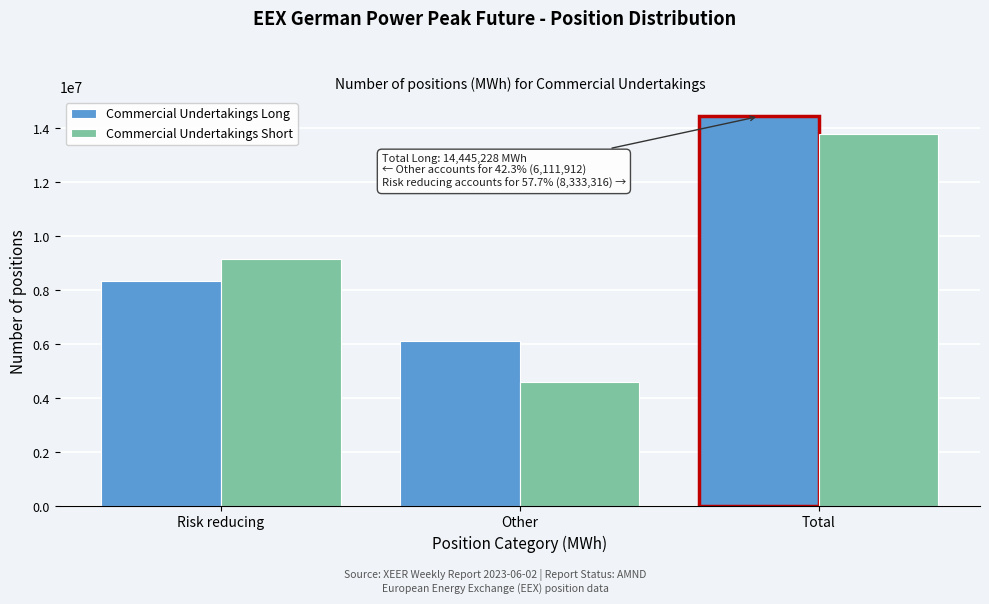

Reading left to right, what are all the values shown in this chart?

Commercial Undertakings Long: Risk reducing=8333316	Other=6111912	Total=14445228
Commercial Undertakings Short: Risk reducing=9165924	Other=4613784	Total=13779708